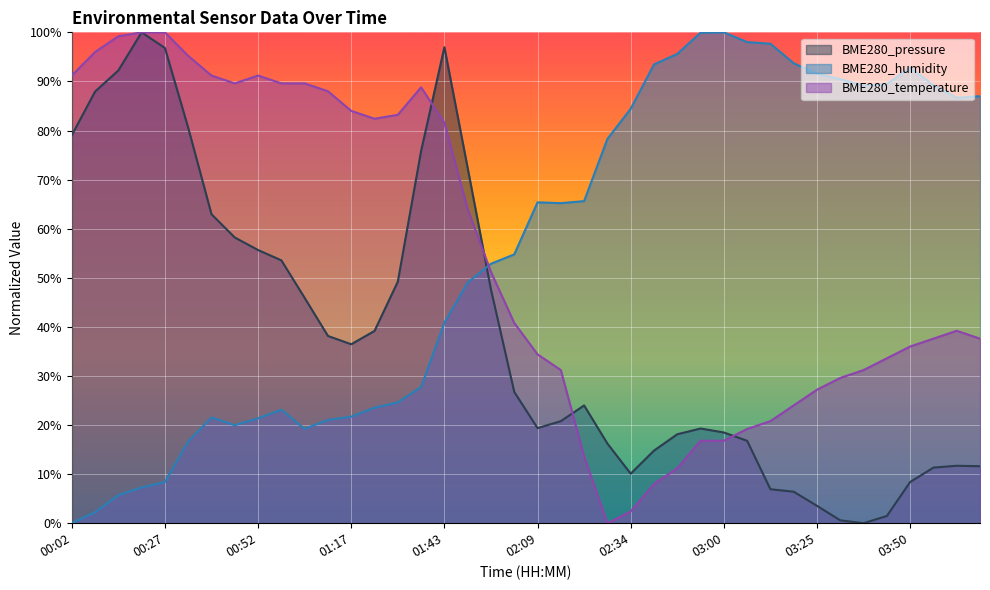

Reading left to right, what are all the values shown in this chart?

BME280_pressure: 00:02=79.0	00:08=87.9	00:15=92.2	00:21=100.0	00:27=96.8	00:33=80.5	00:39=62.9	00:46=58.2	00:52=55.7	00:58=53.5	01:05=45.9	01:11=38.2	01:17=36.5	01:24=39.2	01:30=49.2	01:37=75.8	01:43=97.0	01:49=72.4	01:56=47.6	02:03=26.8	02:09=19.4	02:15=20.8	02:21=24.0	02:28=16.2	02:34=10.1	02:41=14.8	02:47=18.1	02:53=19.3	03:00=18.5	03:06=16.8	03:12=6.9	03:18=6.4	03:25=3.5	03:31=0.6	03:37=0.0	03:43=1.5	03:50=8.4	03:56=11.3	04:02=11.7	04:08=11.6
BME280_humidity: 00:02=0.0	00:08=2.2	00:15=5.7	00:21=7.3	00:27=8.4	00:33=16.7	00:39=21.5	00:46=20.0	00:52=21.4	00:58=23.1	01:05=19.2	01:11=21.0	01:17=21.7	01:24=23.5	01:30=24.6	01:37=27.8	01:43=40.8	01:49=49.0	01:56=52.9	02:03=54.8	02:09=65.4	02:15=65.2	02:21=65.6	02:28=78.3	02:34=84.4	02:41=93.5	02:47=95.6	02:53=99.9	03:00=100.0	03:06=98.0	03:12=97.7	03:18=93.7	03:25=91.5	03:31=90.5	03:37=89.1	03:43=89.5	03:50=92.8	03:56=89.2	04:02=86.7	04:08=87.0
BME280_temperature: 00:02=91.2	00:08=96.0	00:15=99.2	00:21=100.0	00:27=100.0	00:33=95.2	00:39=91.2	00:46=89.6	00:52=91.2	00:58=89.6	01:05=89.6	01:11=88.0	01:17=84.0	01:24=82.4	01:30=83.2	01:37=88.8	01:43=81.6	01:49=64.0	01:56=51.2	02:03=40.8	02:09=34.4	02:15=31.2	02:21=13.6	02:28=0.0	02:34=2.4	02:41=8.0	02:47=11.2	02:53=16.8	03:00=16.8	03:06=19.2	03:12=20.8	03:18=24.0	03:25=27.2	03:31=29.6	03:37=31.2	03:43=33.6	03:50=36.0	03:56=37.6	04:02=39.2	04:08=37.6